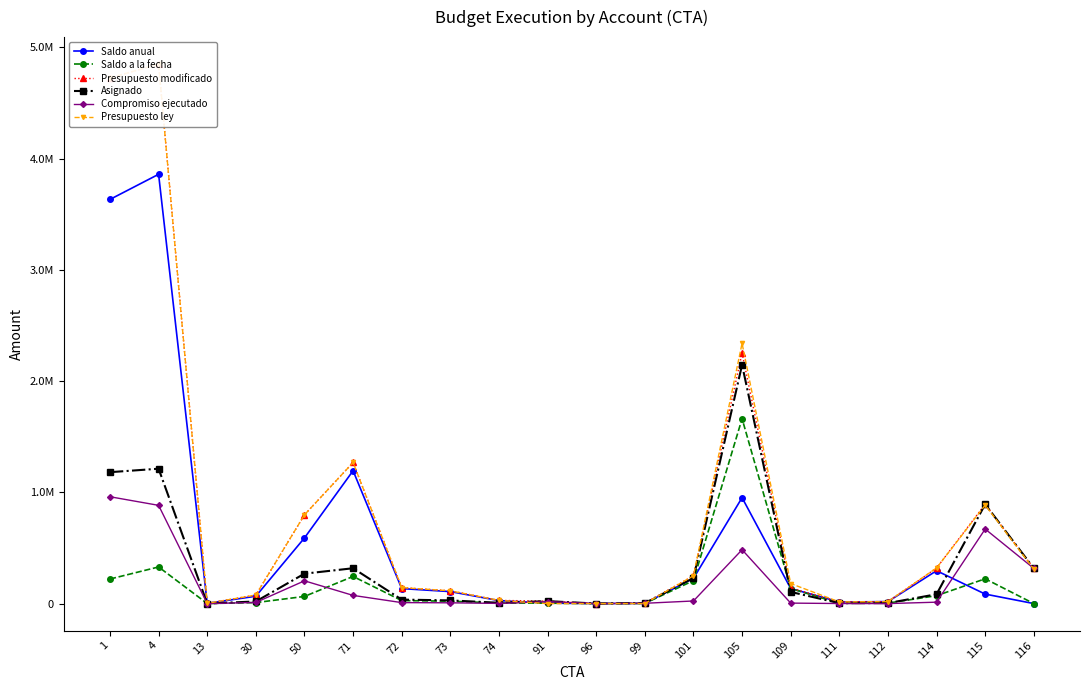

Rank the series by their maximum value, from highest to lowest.

Presupuesto modificado, Presupuesto ley, Saldo anual, Asignado, Saldo a la fecha, Compromiso ejecutado